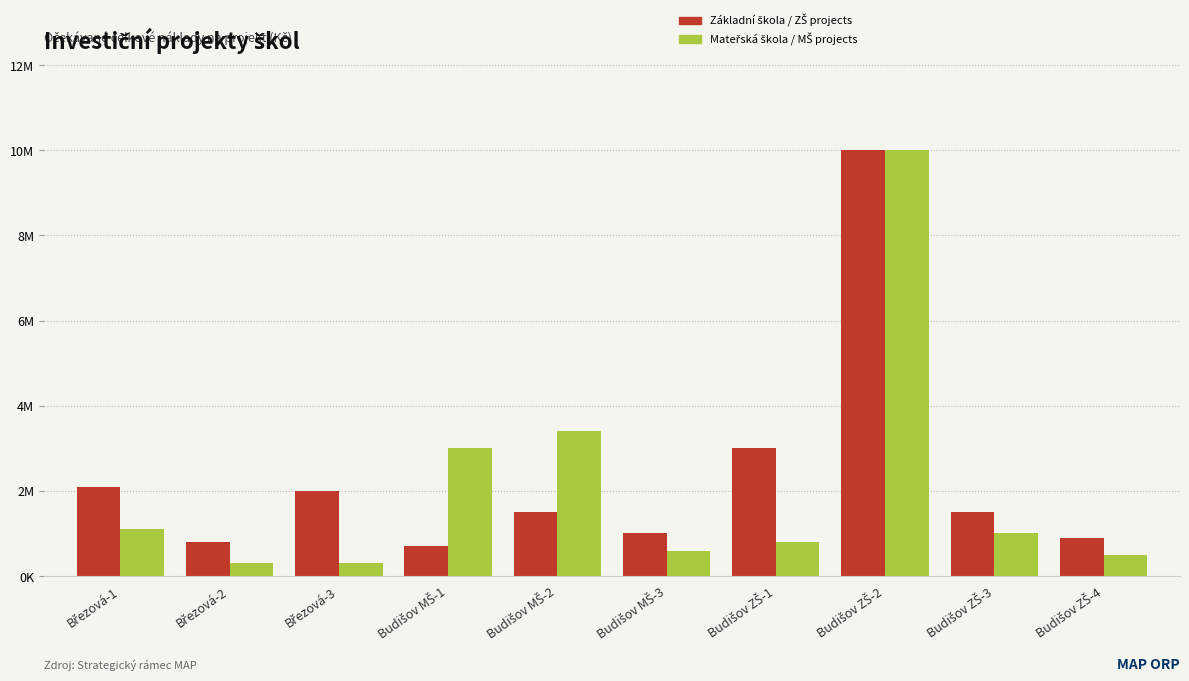

What is the difference between the maximum and minimum values in the Základní škola / ZŠ projects series?

9300000